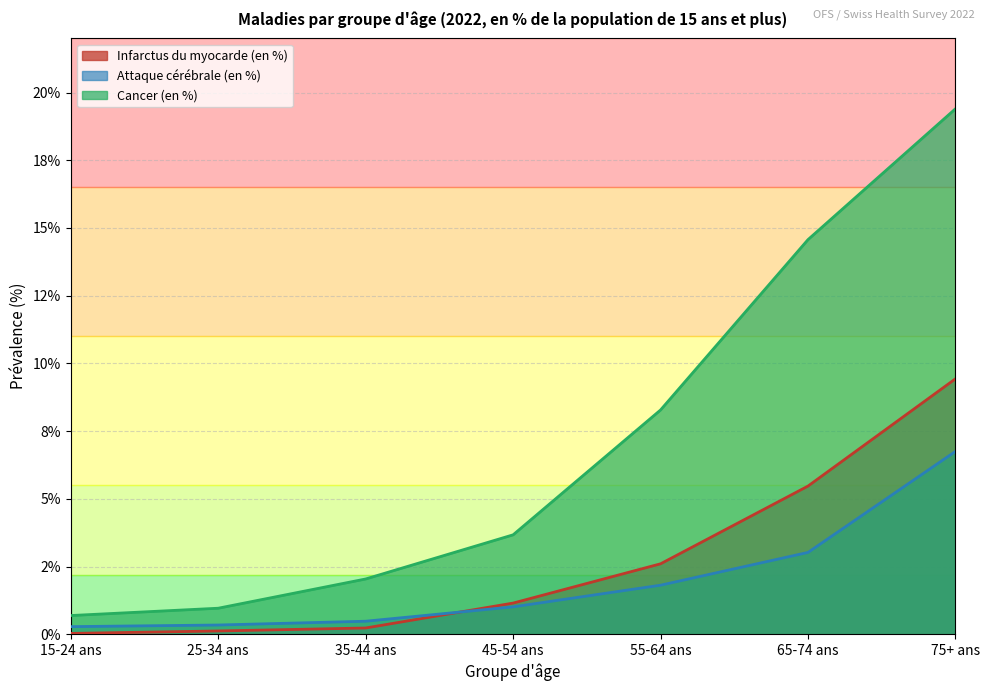

What is the total value across all series at 25-34 ans?

1.4